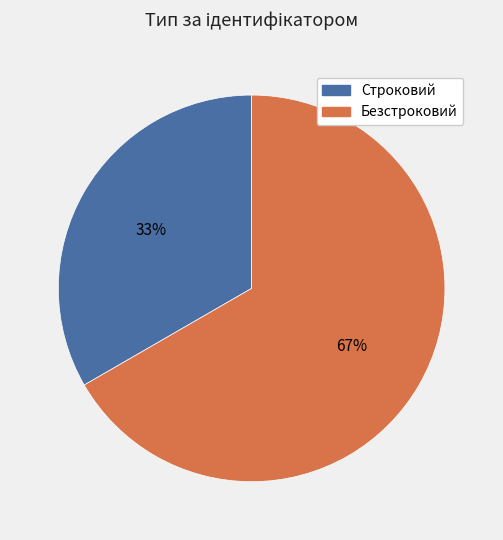

Which slice is the largest?

Безстроковий